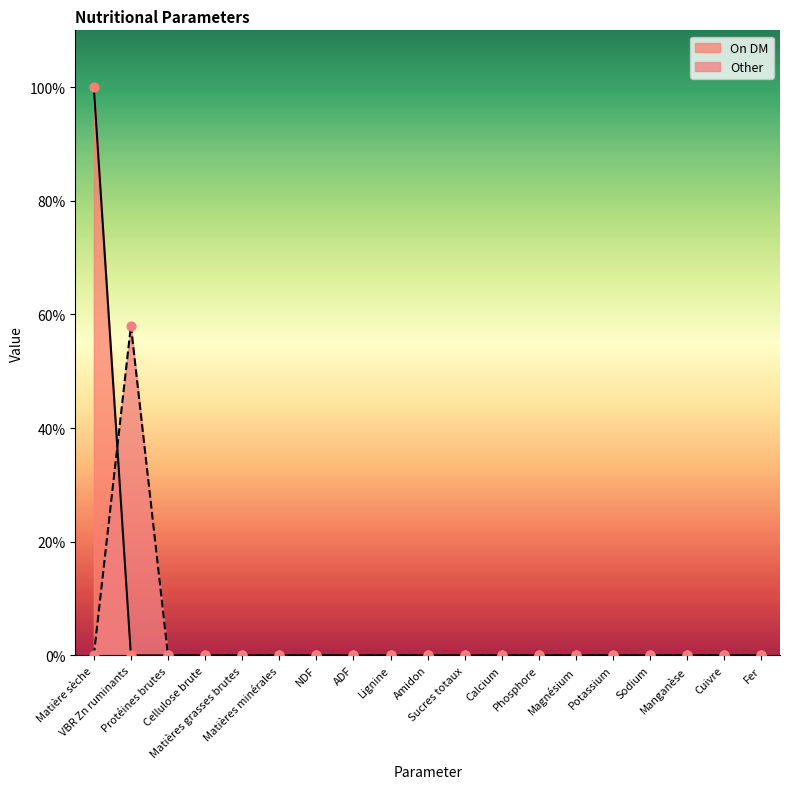

At which category is the sum across all series the highest?

Matière sèche